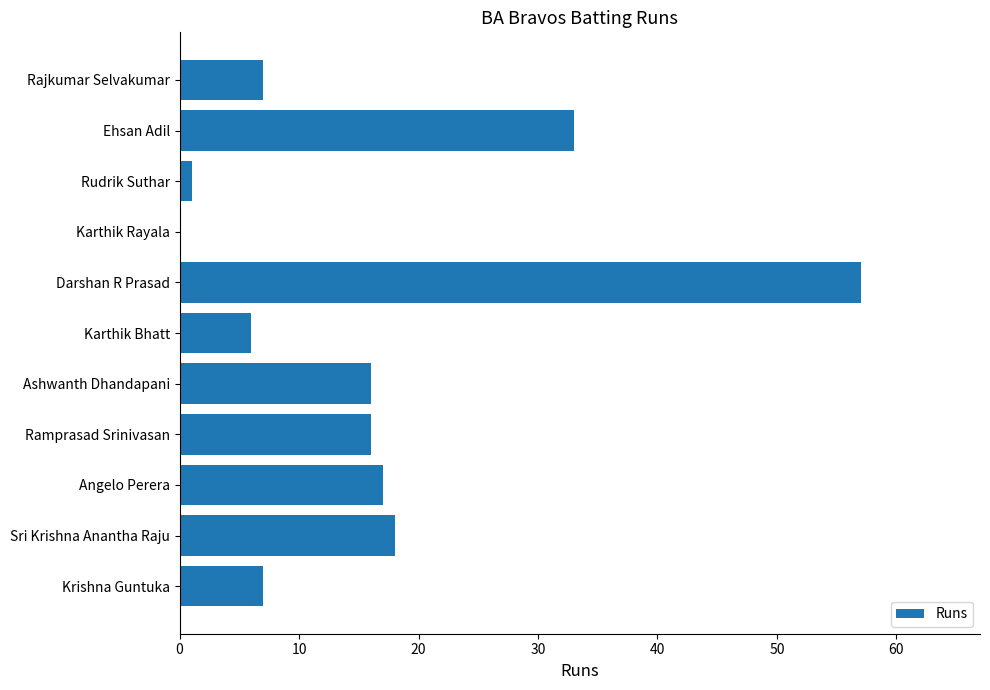

At which category does the chart reach its peak across all series?

Darshan R Prasad